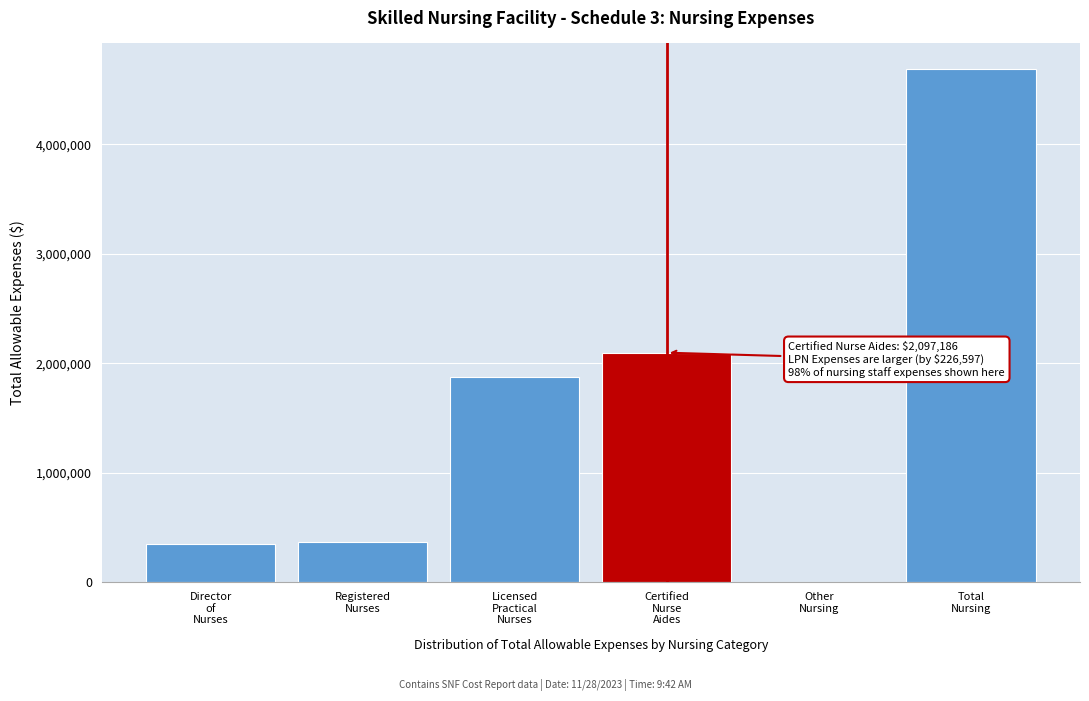

What is the sum of all values?

9377328